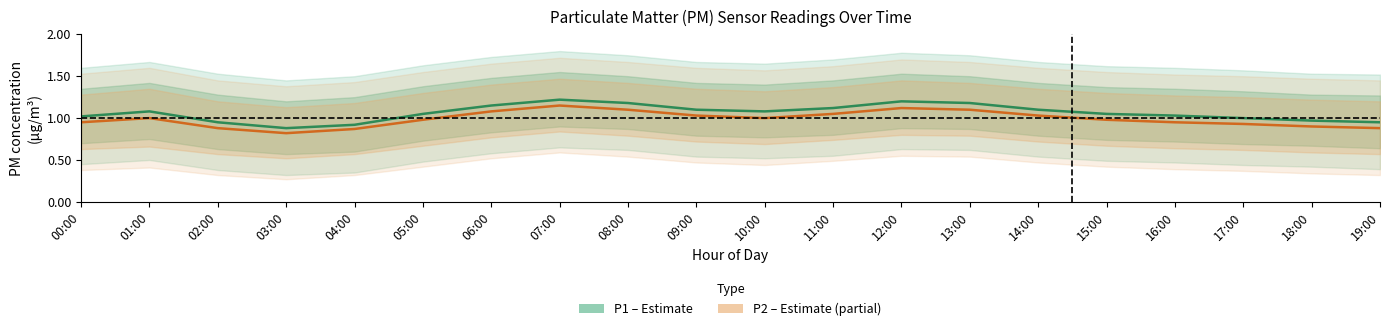

What is the average value of the P2 (Partial Estimate) series?

1.0